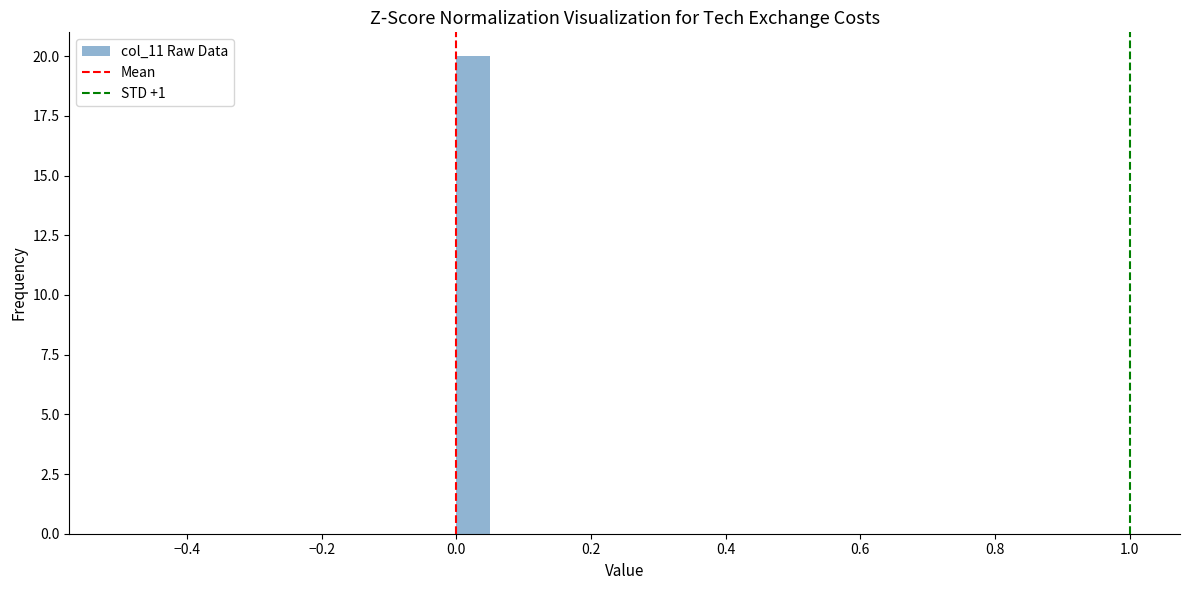

Read against the x-axis, roughly where is the centre of the tallest bar?

0.02